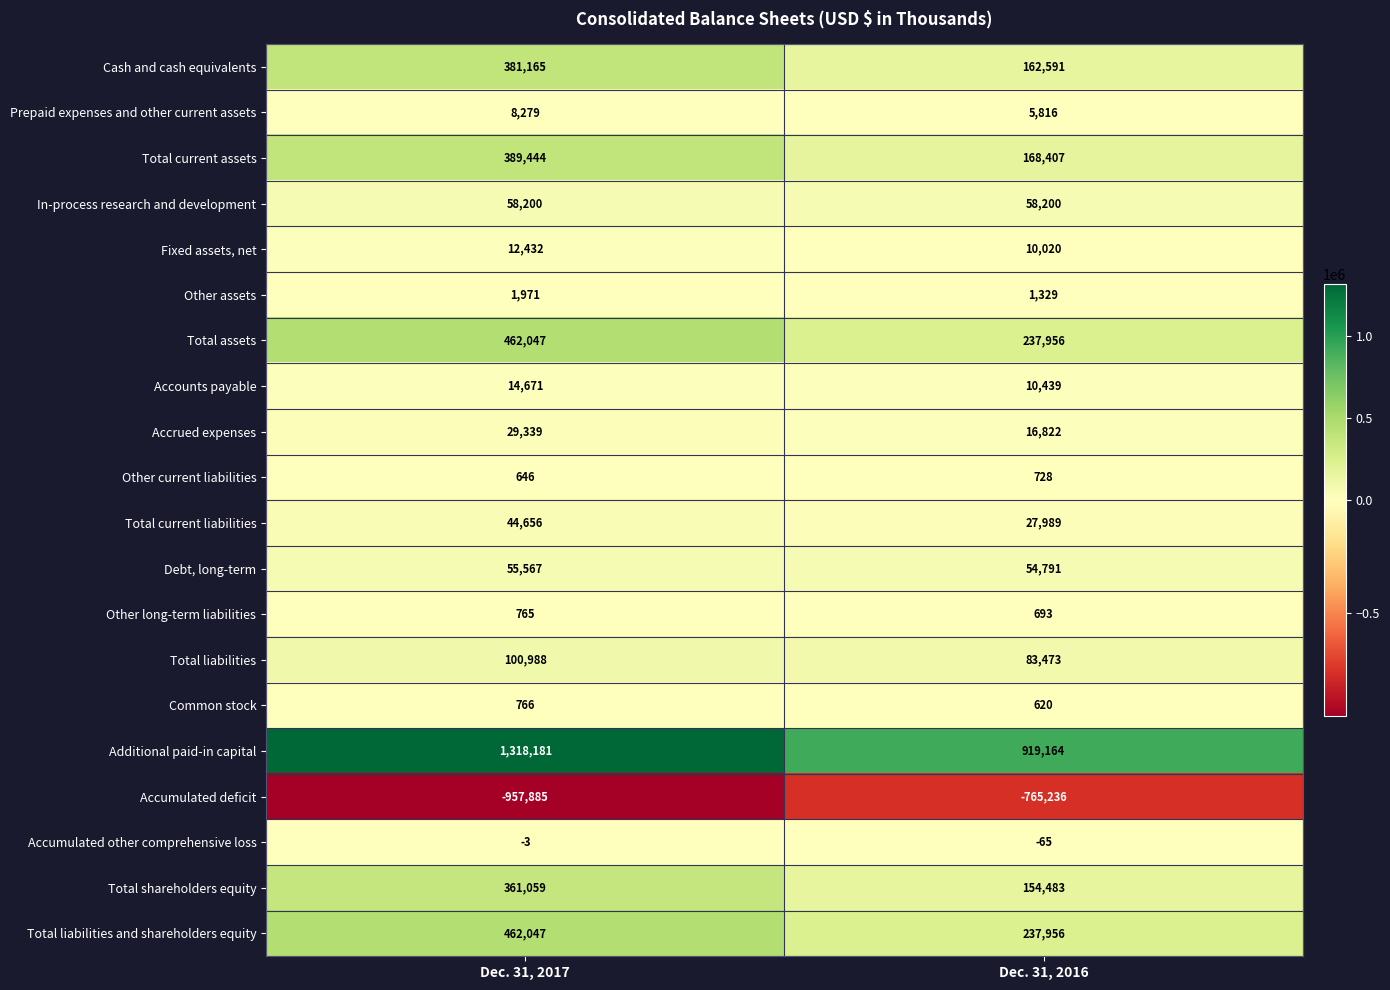

What is the smallest value displayed?

-957885